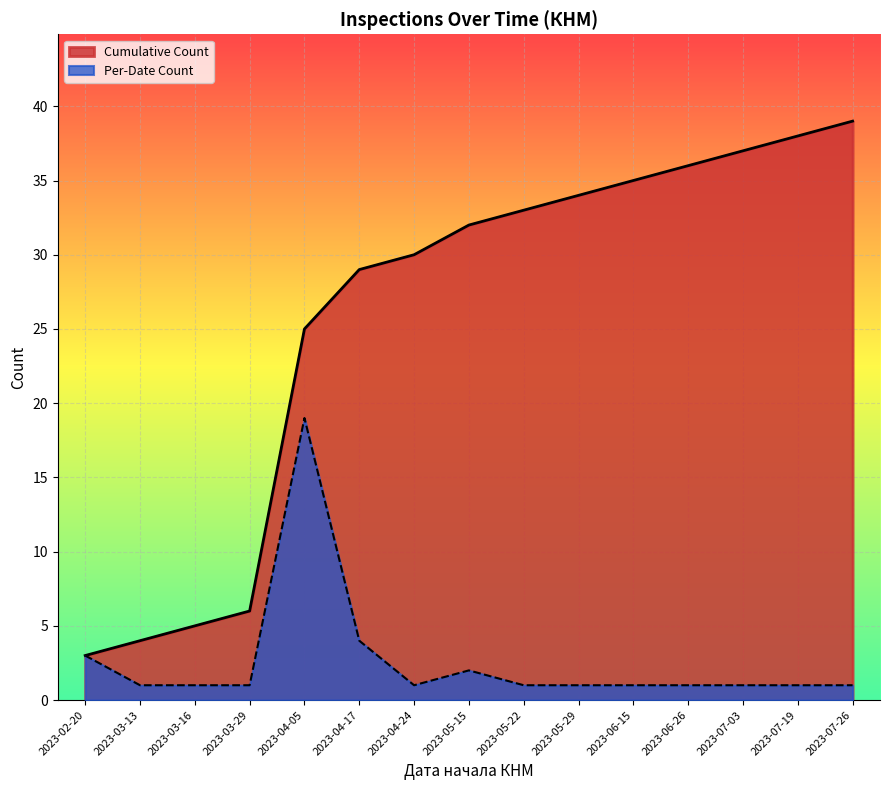

Does the chart display data point markers on the line(s)?

No